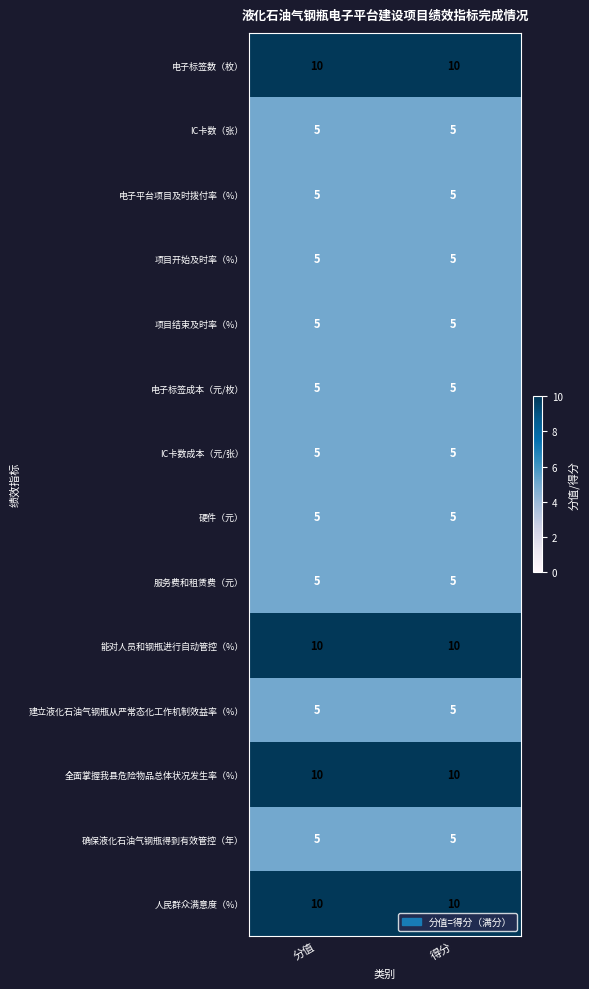

Reading left to right, transcribe all the data shown in this chart.

电子标签数（枚）: 10	10
IC卡数（张）: 5	5
电子平台项目及时拨付率（%）: 5	5
项目开始及时率（%）: 5	5
项目结束及时率（%）: 5	5
电子标签成本（元/枚）: 5	5
IC卡数成本（元/张）: 5	5
硬件（元）: 5	5
服务费和租赁费（元）: 5	5
能对人员和钢瓶进行自动管控（%）: 10	10
建立液化石油气钢瓶从严常态化工作机制效益率（%）: 5	5
全面掌握我县危险物品总体状况发生率（%）: 10	10
确保液化石油气钢瓶得到有效管控（年）: 5	5
人民群众满意度（%）: 10	10